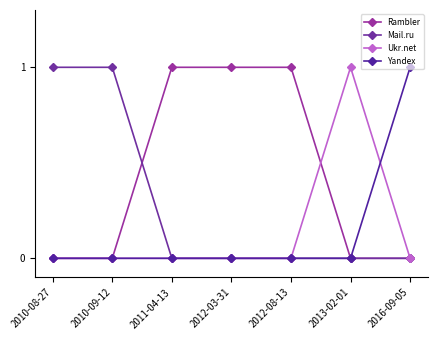

Which series has the widest spread of values?

Rambler